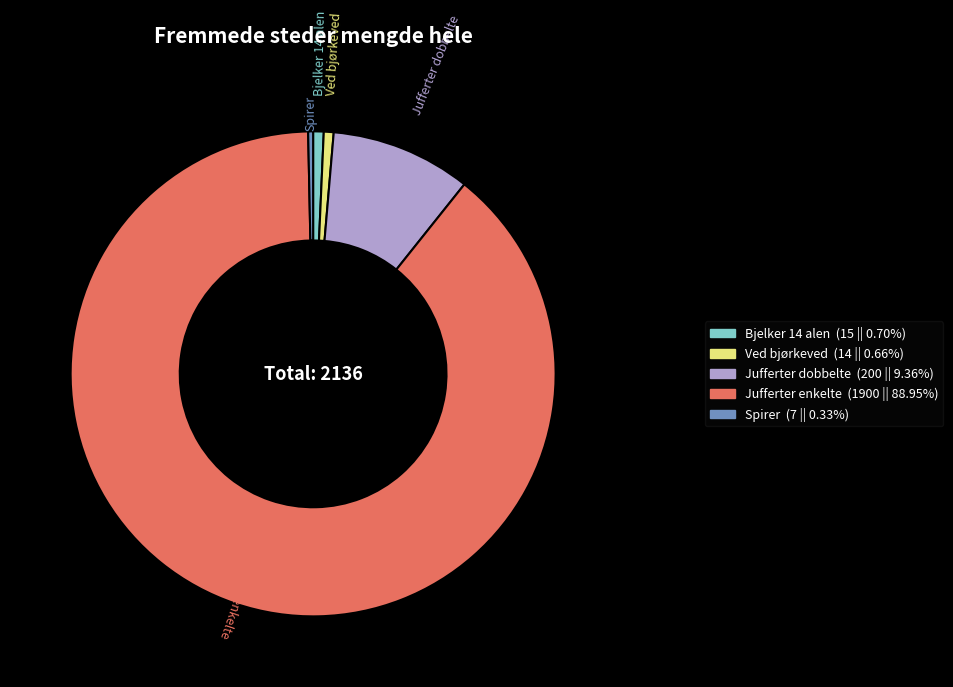

How many segments does this pie chart have?

5